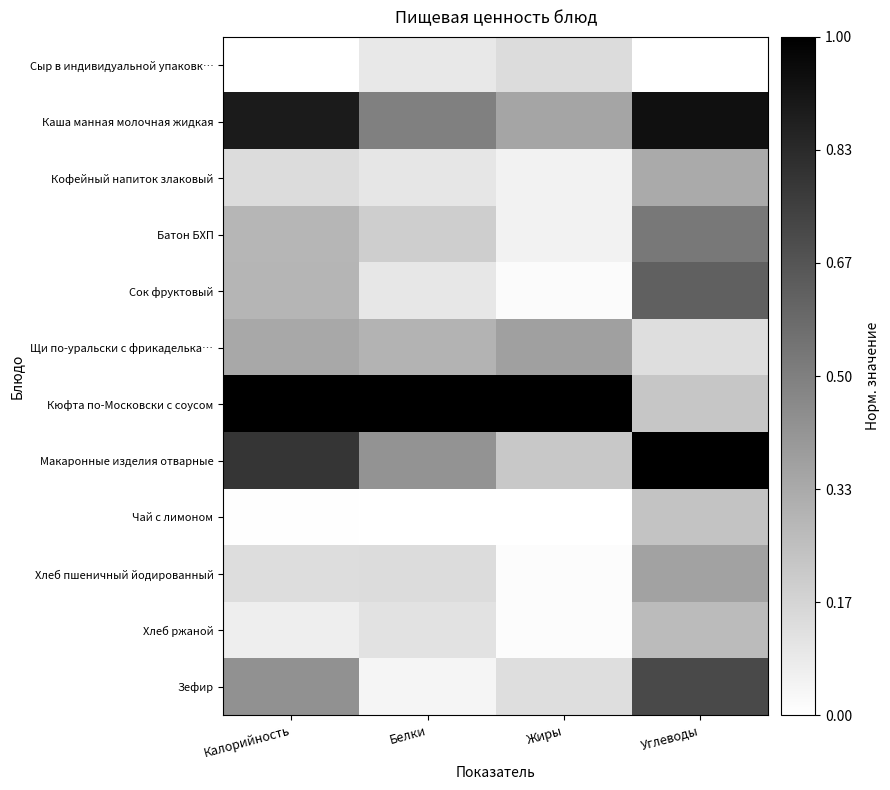

Reading right to left, list all the values displayed in this chart.

Сыр в индивидуальной упаковк…: Углеводы=0.0	Жиры=0.1	Белки=0.1	Калорийность=0.0
Каша манная молочная жидкая: Углеводы=0.9	Жиры=0.4	Белки=0.5	Калорийность=0.9
Кофейный напиток злаковый: Углеводы=0.3	Жиры=0.1	Белки=0.1	Калорийность=0.1
Батон БХП: Углеводы=0.5	Жиры=0.1	Белки=0.2	Калорийность=0.3
Сок фруктовый: Углеводы=0.6	Жиры=0.0	Белки=0.1	Калорийность=0.3
Щи по-уральски с фрикаделька…: Углеводы=0.1	Жиры=0.4	Белки=0.3	Калорийность=0.3
Кюфта по-Московски с соусом: Углеводы=0.2	Жиры=1.0	Белки=1.0	Калорийность=1.0
Макаронные изделия отварные: Углеводы=1.0	Жиры=0.2	Белки=0.4	Калорийность=0.8
Чай с лимоном: Углеводы=0.2	Жиры=0.0	Белки=0.0	Калорийность=0.0
Хлеб пшеничный йодированный: Углеводы=0.4	Жиры=0.0	Белки=0.1	Калорийность=0.1
Хлеб ржаной: Углеводы=0.3	Жиры=0.0	Белки=0.1	Калорийность=0.1
Зефир: Углеводы=0.7	Жиры=0.1	Белки=0.0	Калорийность=0.4